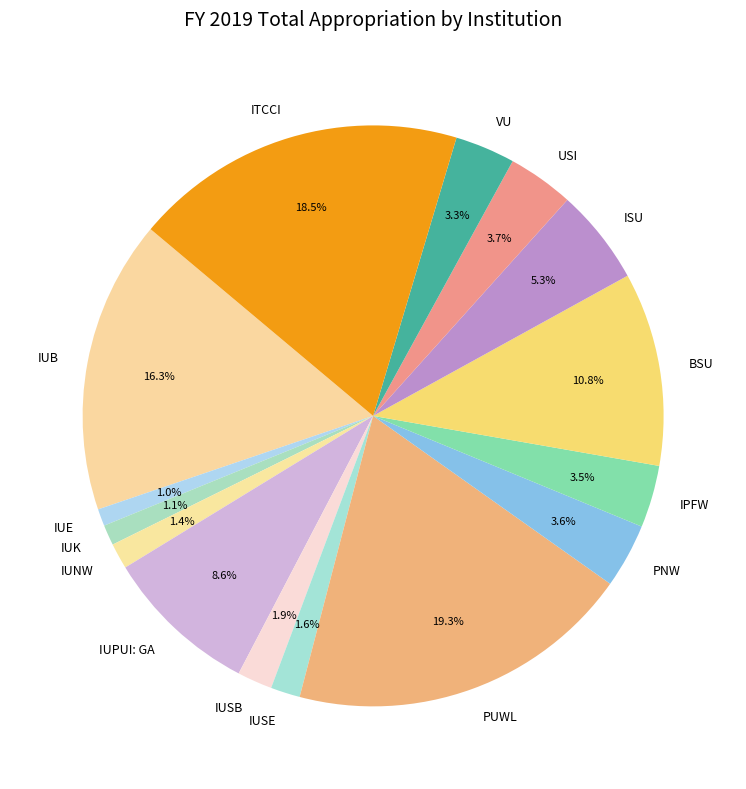

What percentage is the IUK slice, to the nearest percent?

1%